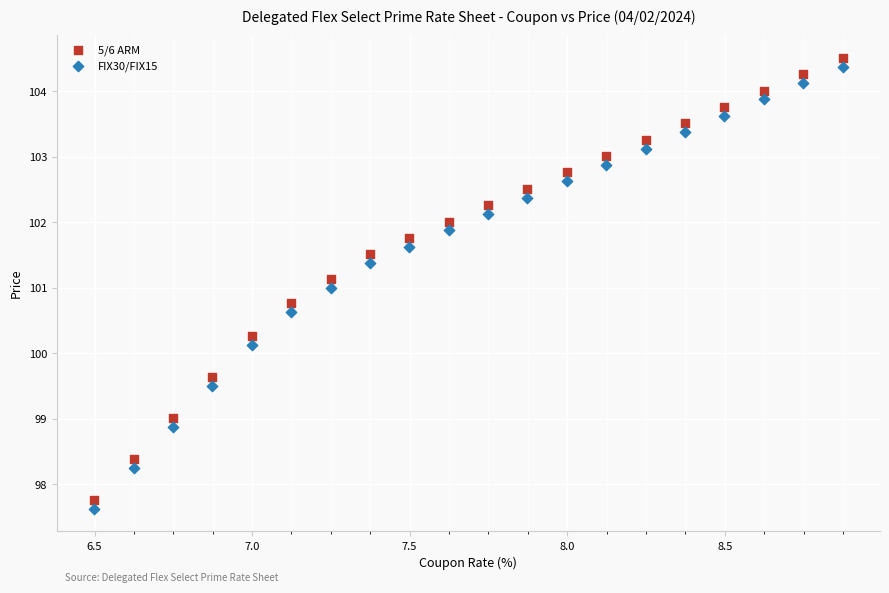

Across all data points, what is the range of Y values (max minus min)?

6.9